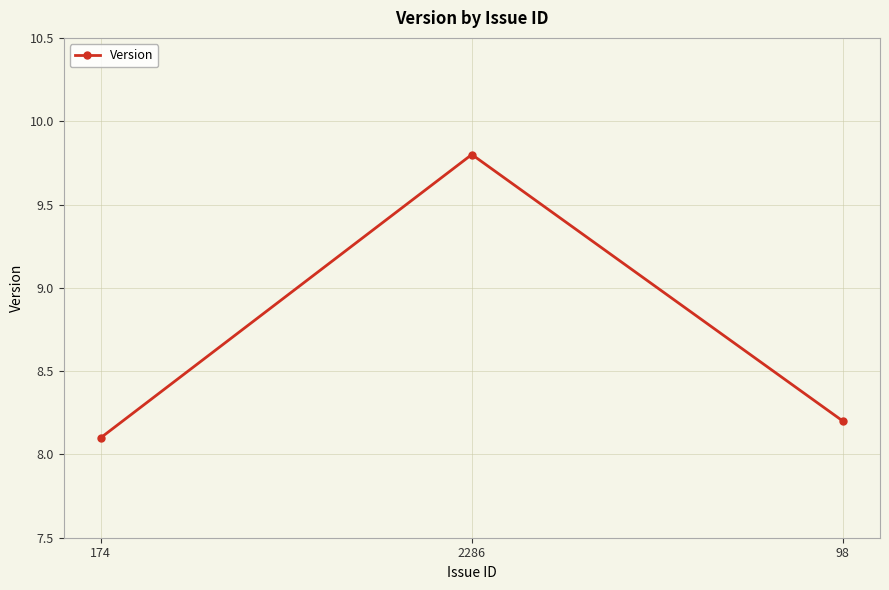

How many distinct data groups are displayed?

1